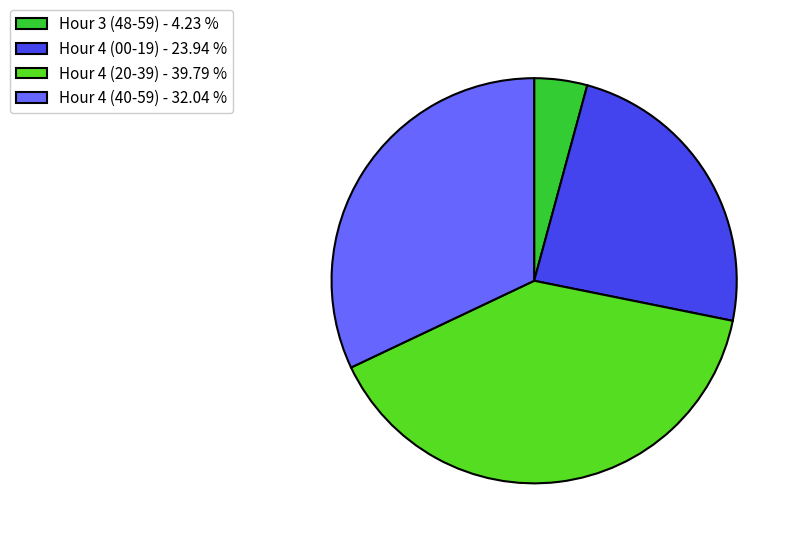

Do Hour 3 (48-59) - 4.23 % and Hour 4 (40-59) - 32.04 % together represent more than half of the pie?

No